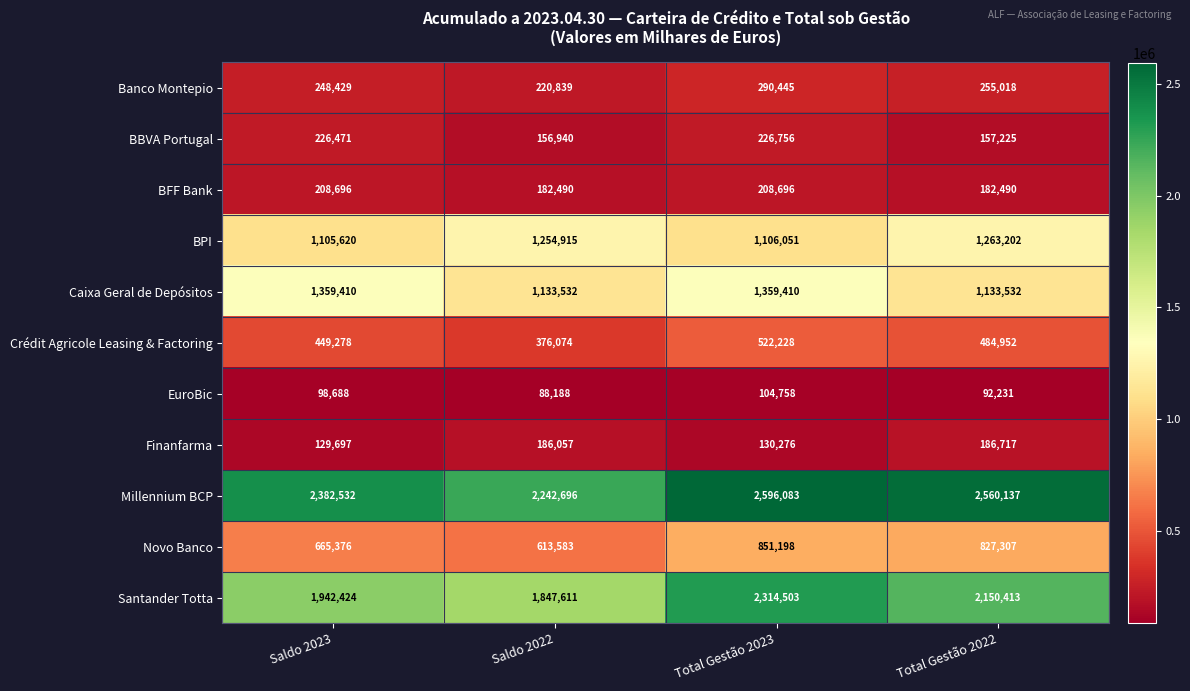

What is the smallest value displayed?

88188